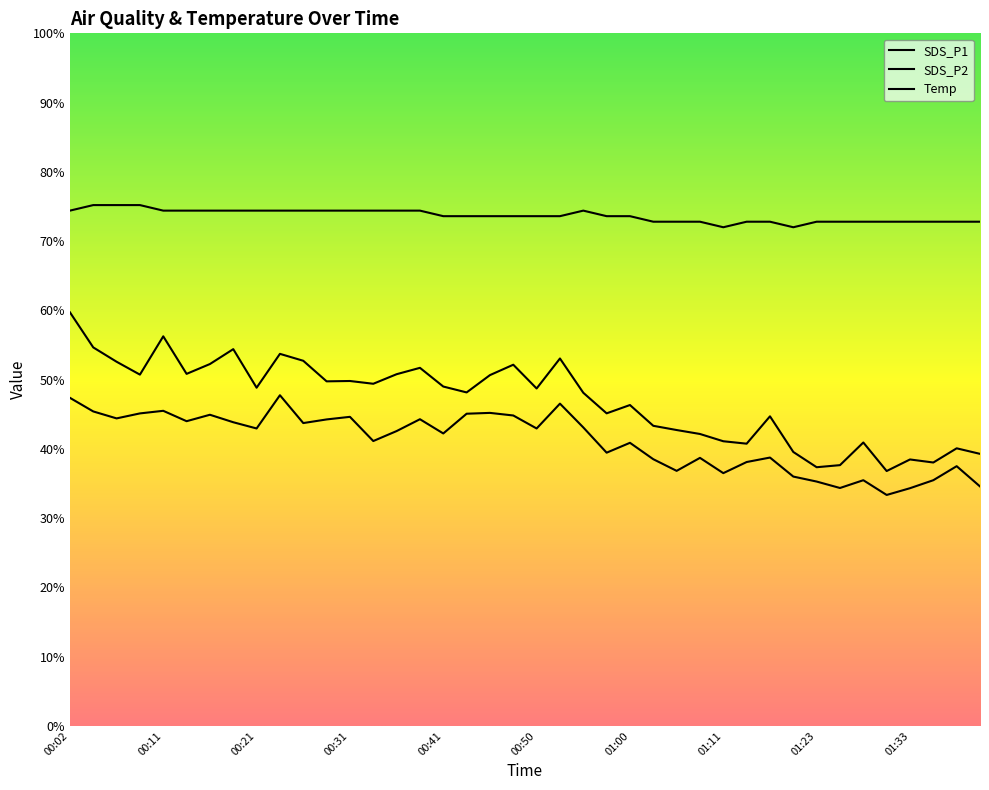

What is the sum of the Temp values at 01:23 and 00:11?

147.2